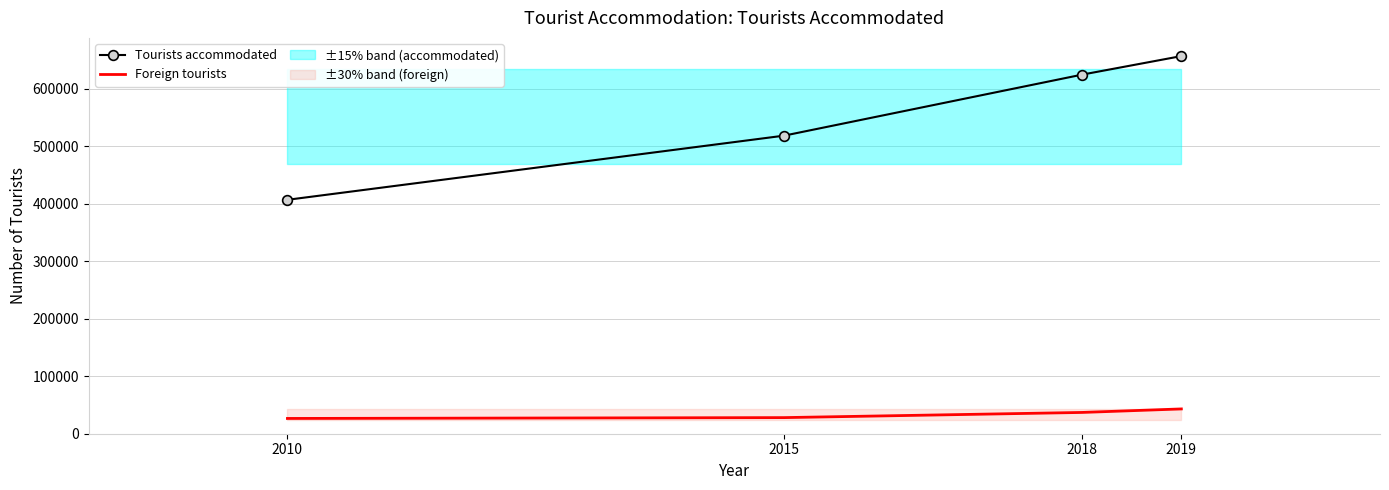

At which label does Tourists accommodated reach its peak?

2019